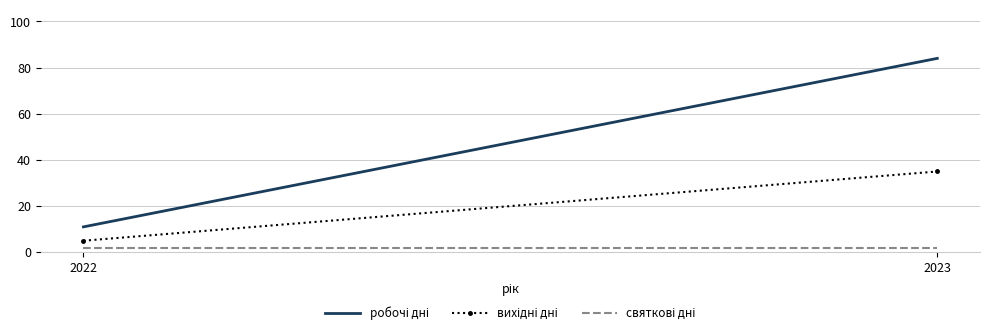

What is the difference between the highest and lowest values at 2023?

82